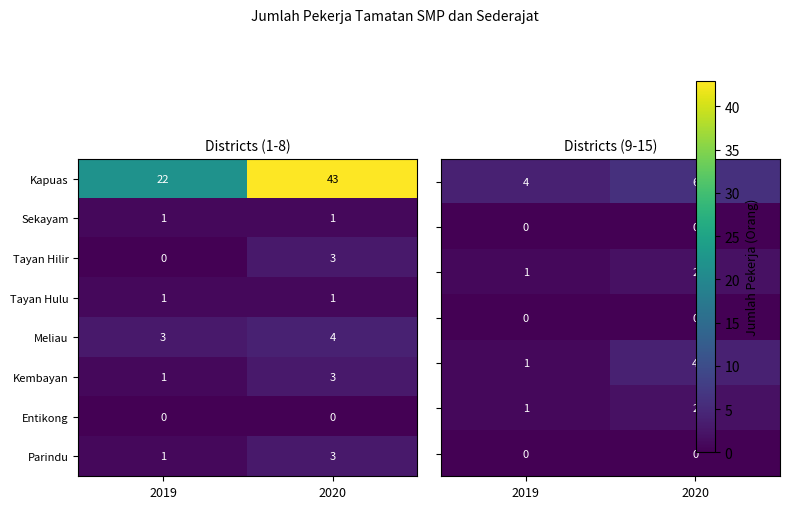

Is it true that Parindu equals 0 at 2019?

False